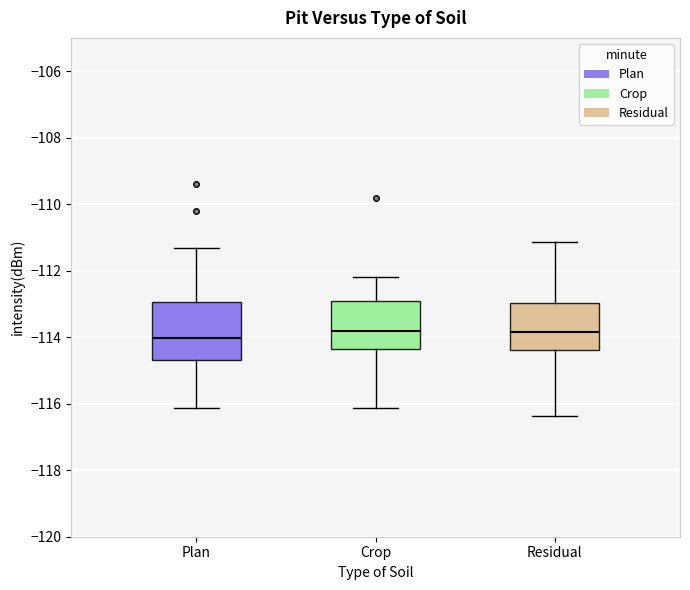

Reading left to right, read every box against the y-axis: the position of its median line, the range the box covers, and the ends of its whiskers. The values are not printed on the chart, so give them approximately, as read against the axis.

Plan: median -114.0, box -114.6 to -113.0, whiskers -116.2 to -111.4
Crop: median -113.8, box -114.4 to -112.8, whiskers -116.2 to -112.2
Residual: median -113.8, box -114.4 to -113.0, whiskers -116.4 to -111.2